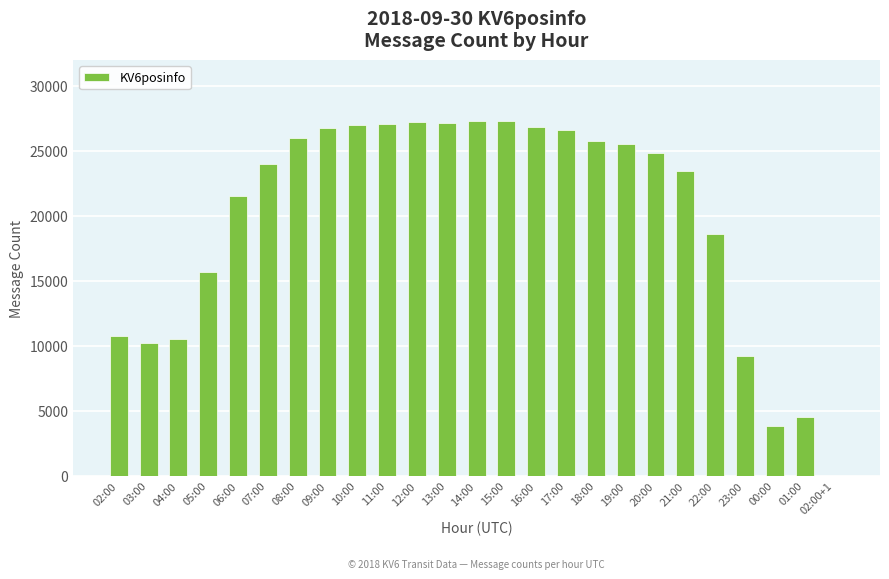

At which label is the value closest to 13647?

05:00